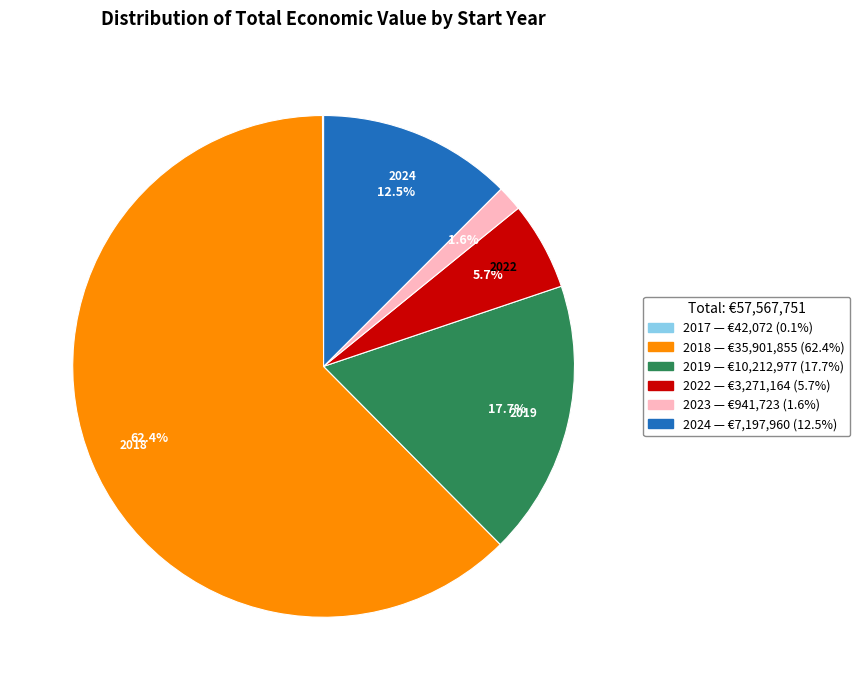

Does any single category account for the majority?

Yes